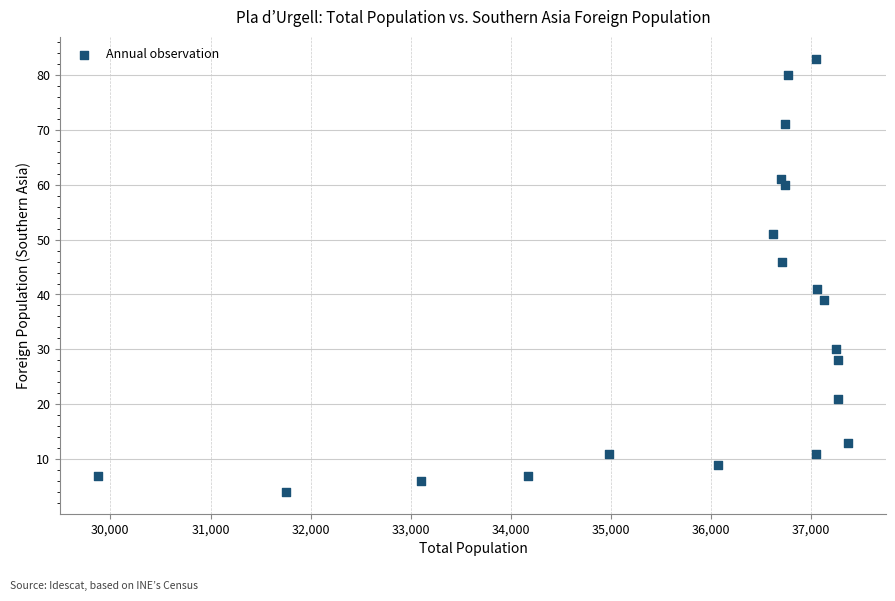

What Y value in the scatter plot is closest to 43?

41